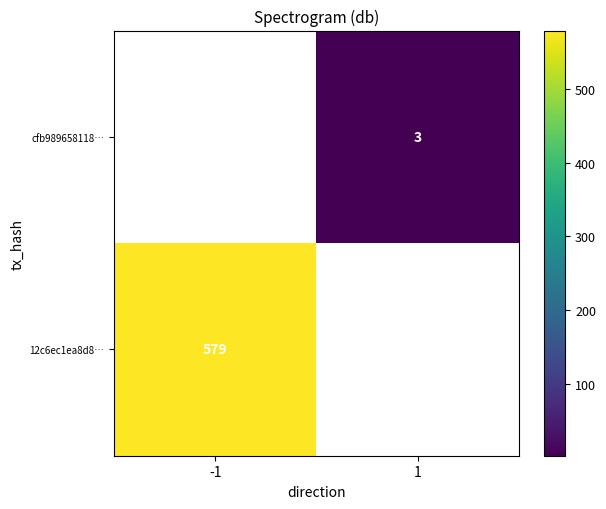

Is it true that cfb989658118… equals 5 at 1?

False